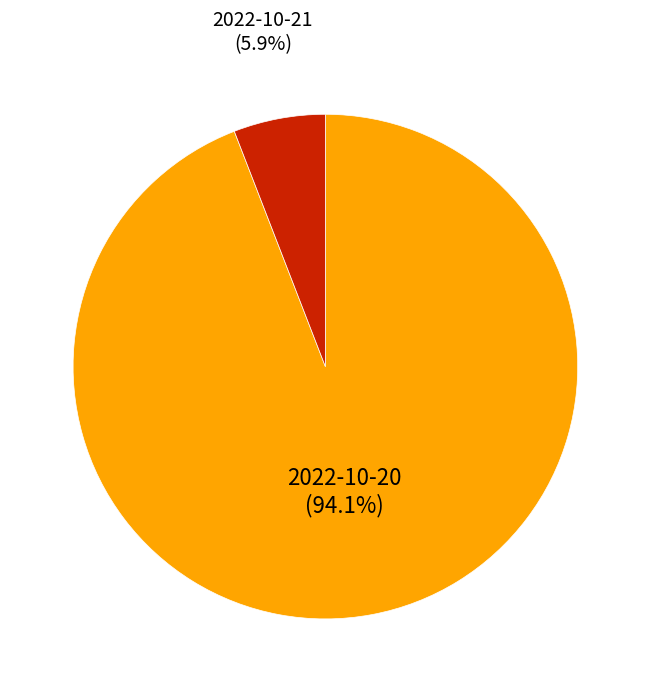

Is it true that 2022-10-20 is 99% of the pie?

False